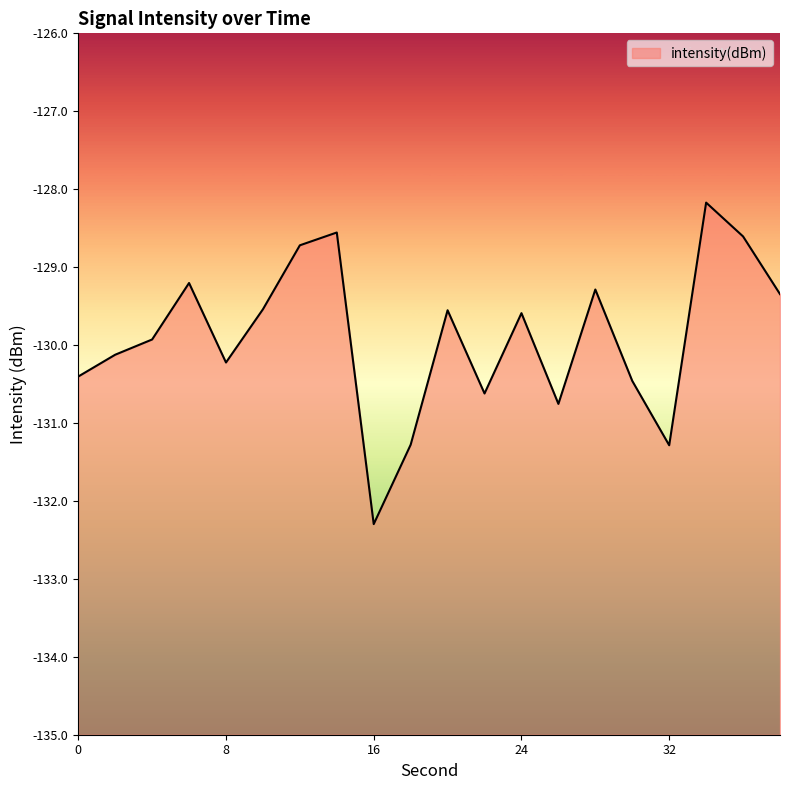

True or false: there are more than 2 points higher than both neighbors.

True